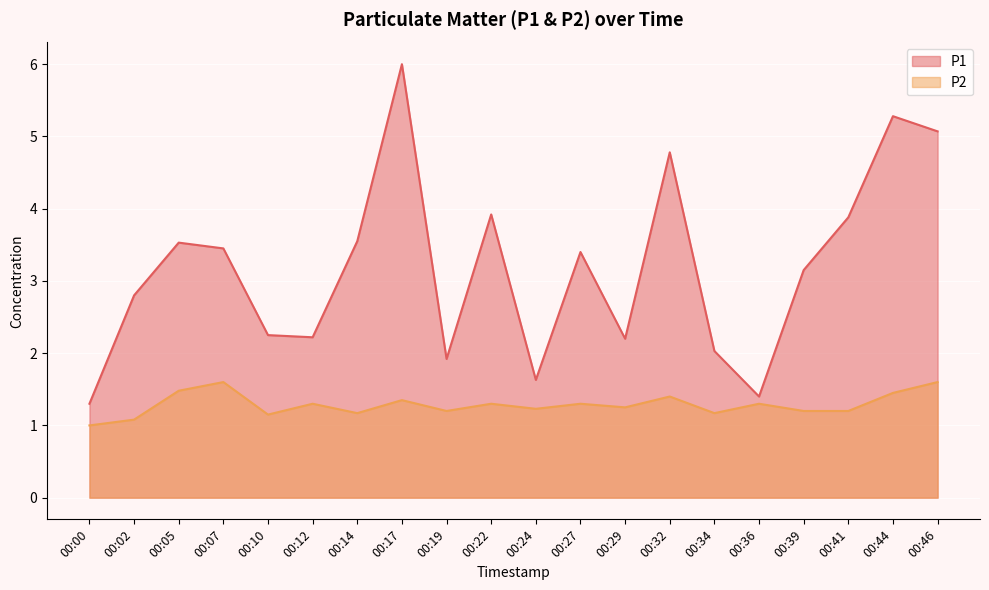

Rank the series by their maximum value, from highest to lowest.

P1, P2